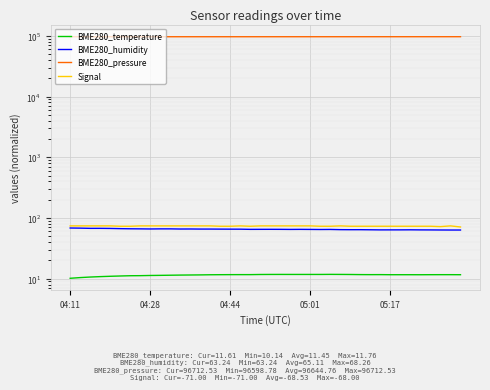

What is the sum of all BME280_temperature values?

458.2